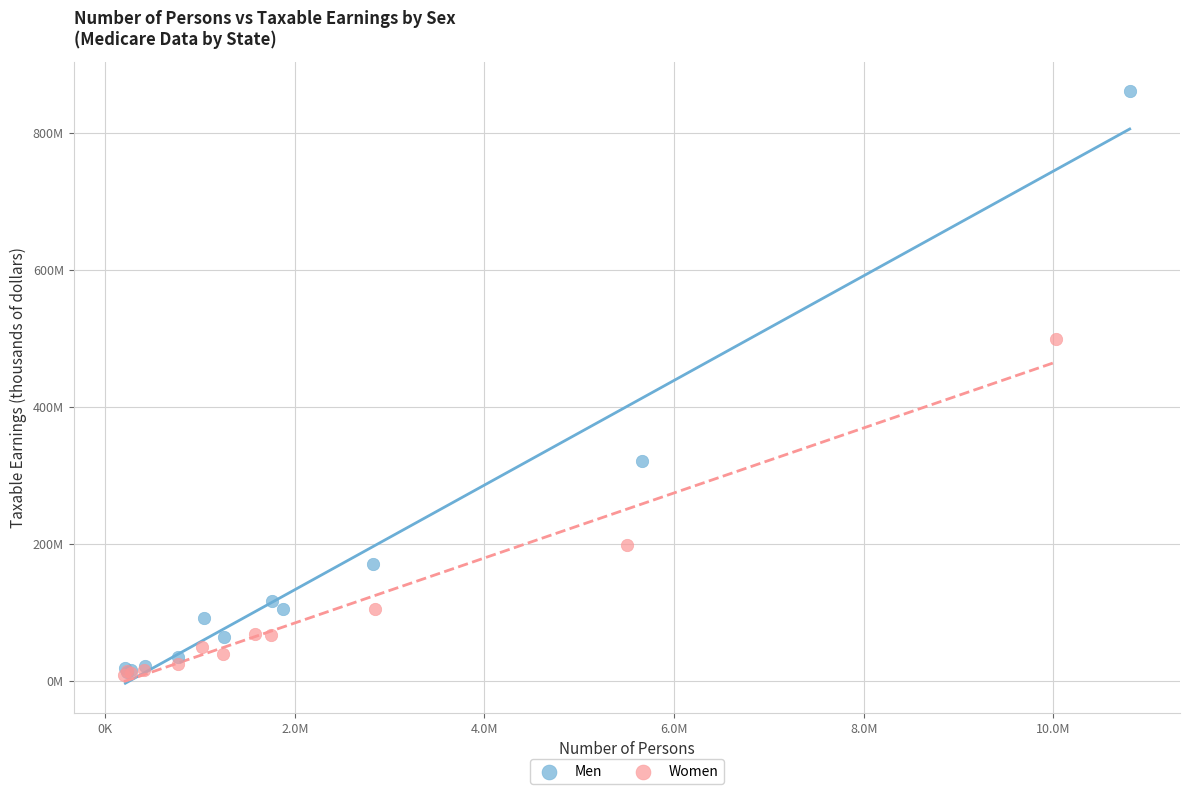

What are all the series names shown in the legend?

Men, Women